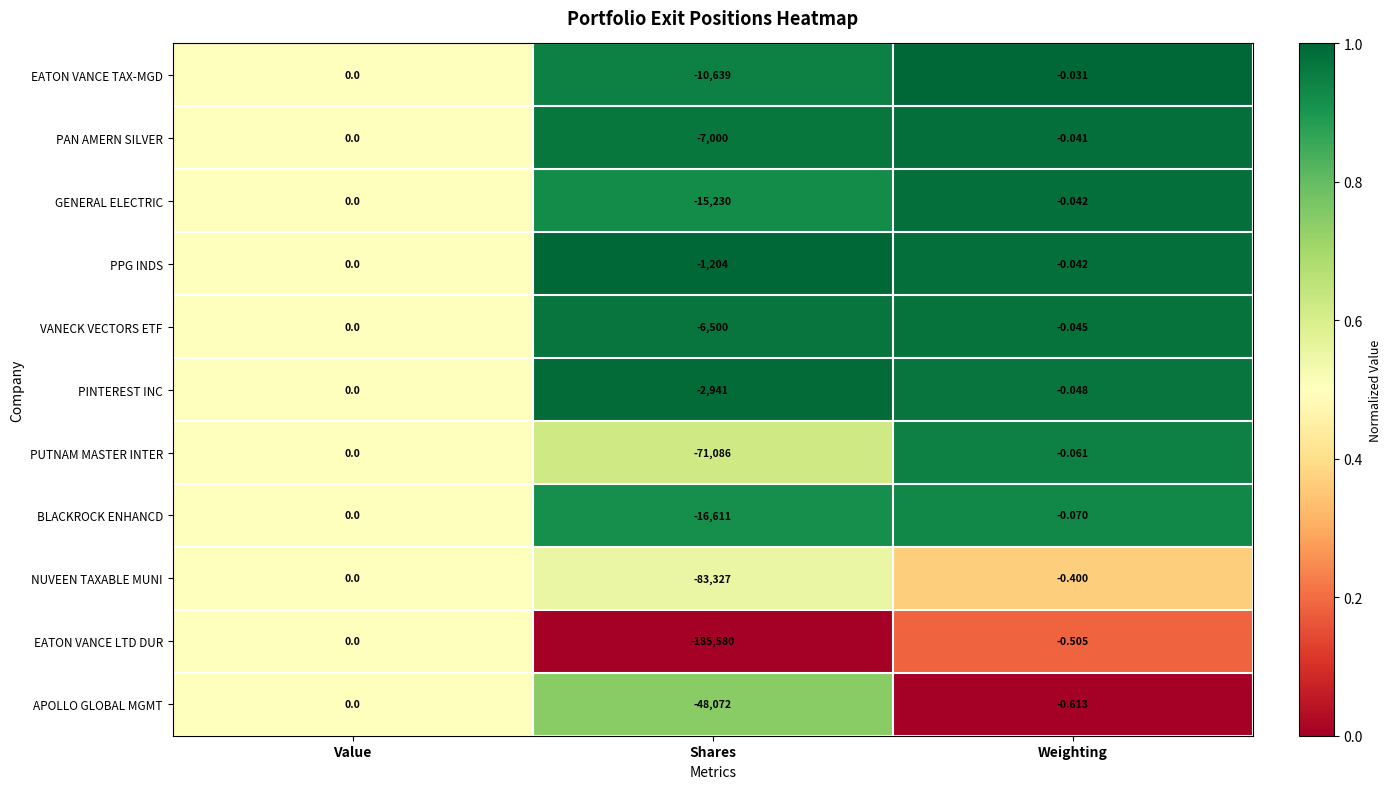

Rank the categories by BLACKROCK ENHANCD value from lowest to highest.

Shares, Weighting, Value